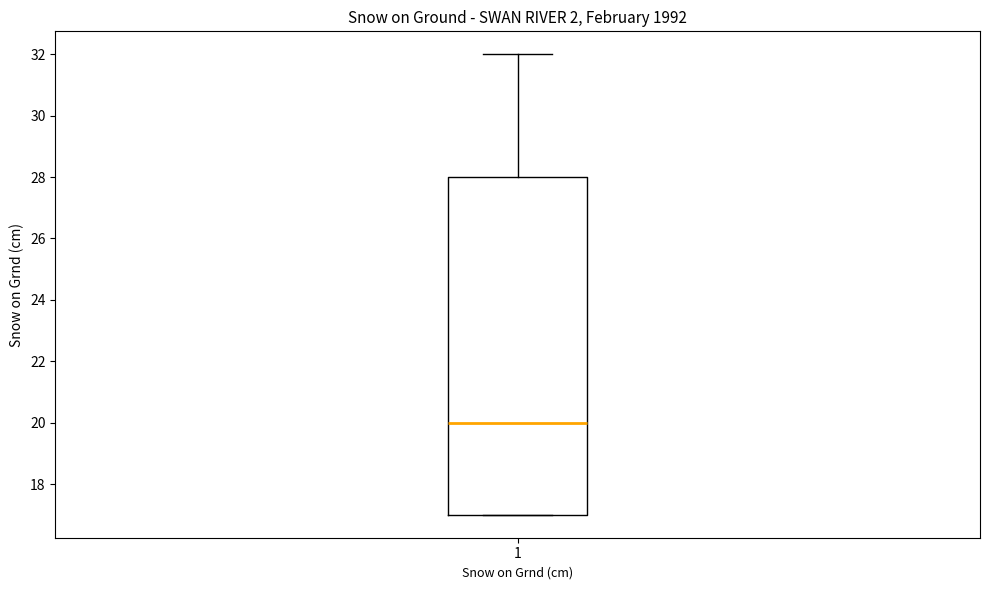

Where does the upper whisker of the box at x = 1 end on the y-axis? The values are not printed on the chart, so give them approximately, as read against the axis.

32